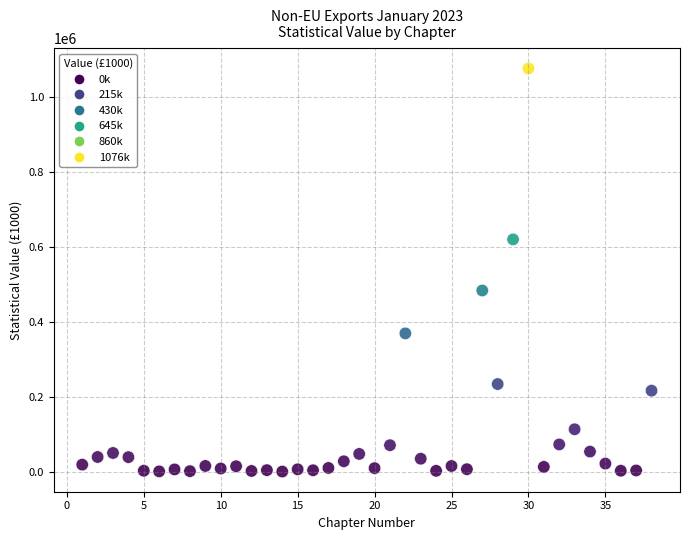

What is the range of X values (max minus min)?

37